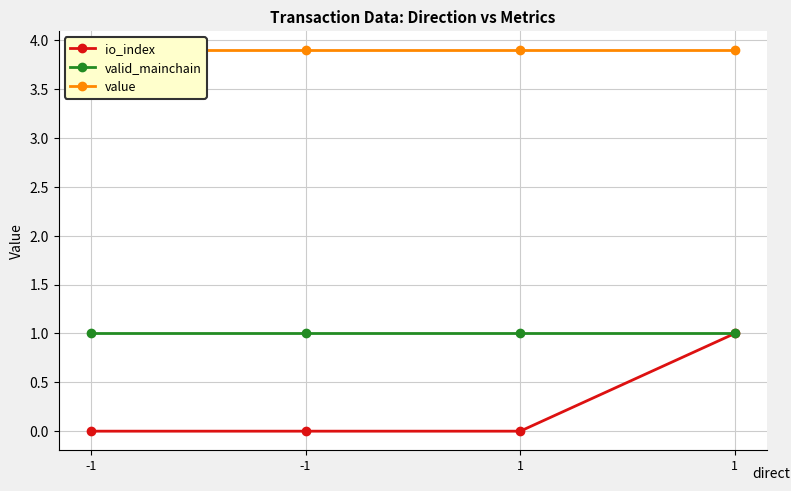

List the labels in order of valid_mainchain value, largest first.

-1, -1, 1, 1